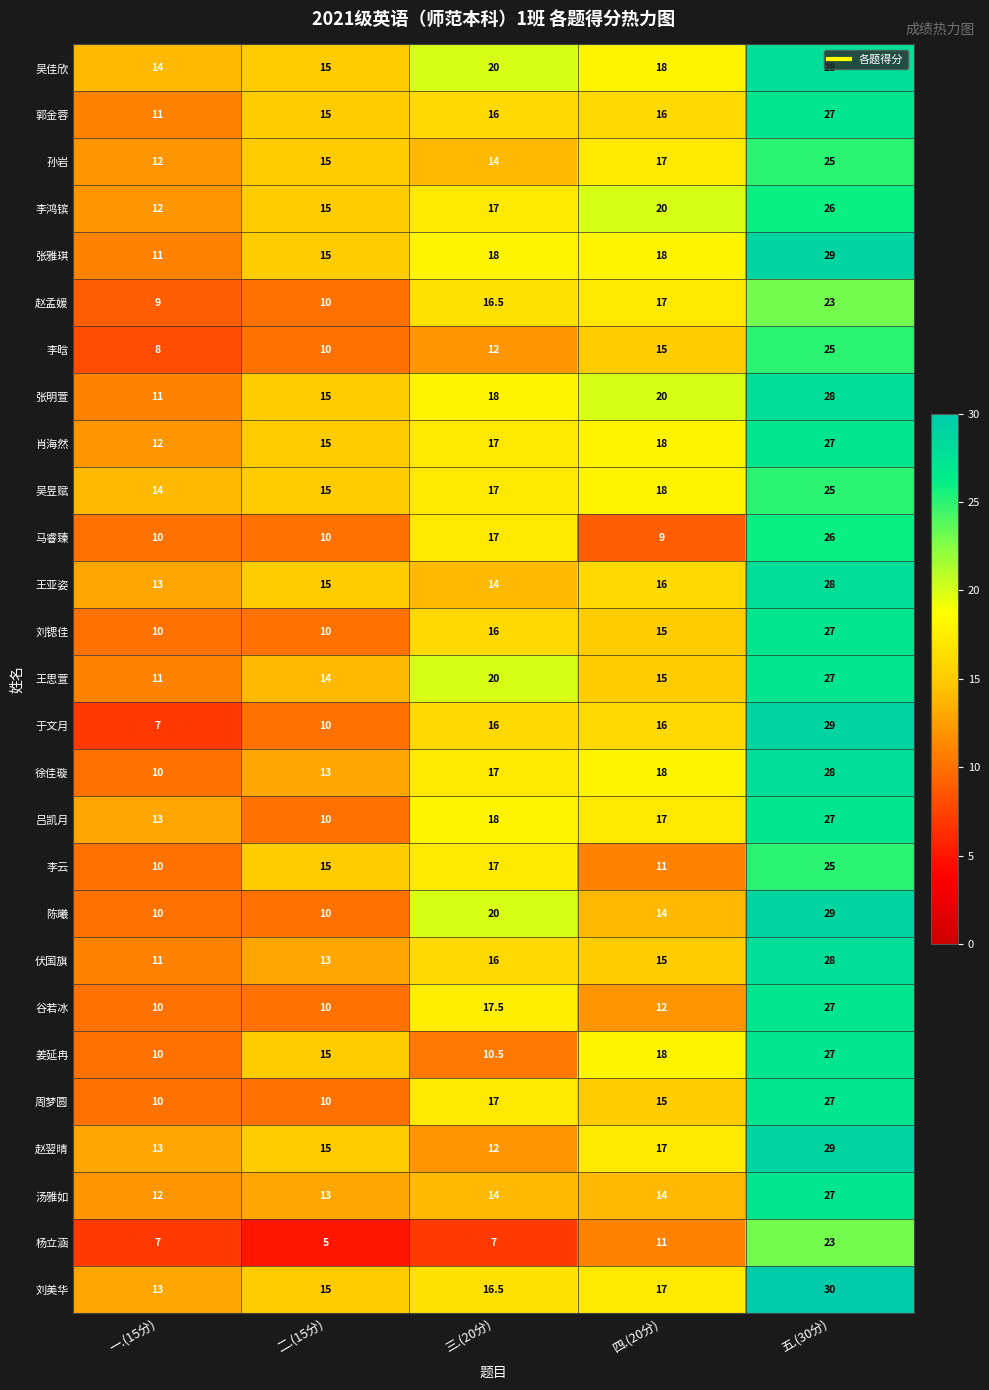

The value of 杨立涵 at 二.(15分) is 7.6. True or false?

False